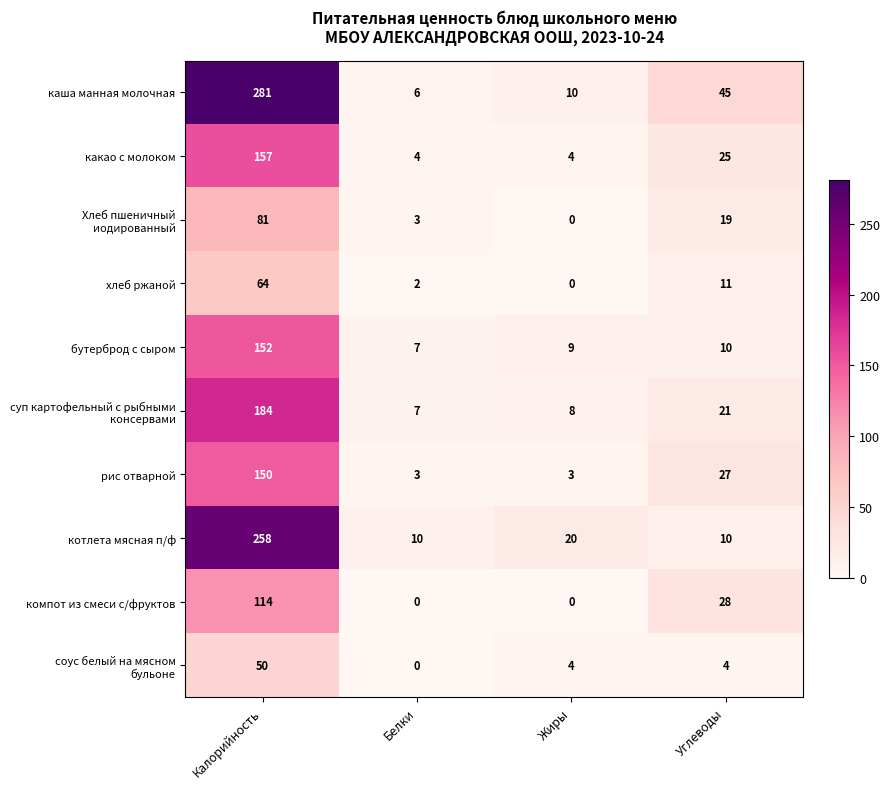

The value of рис отварной at Калорийность is 235. True or false?

False